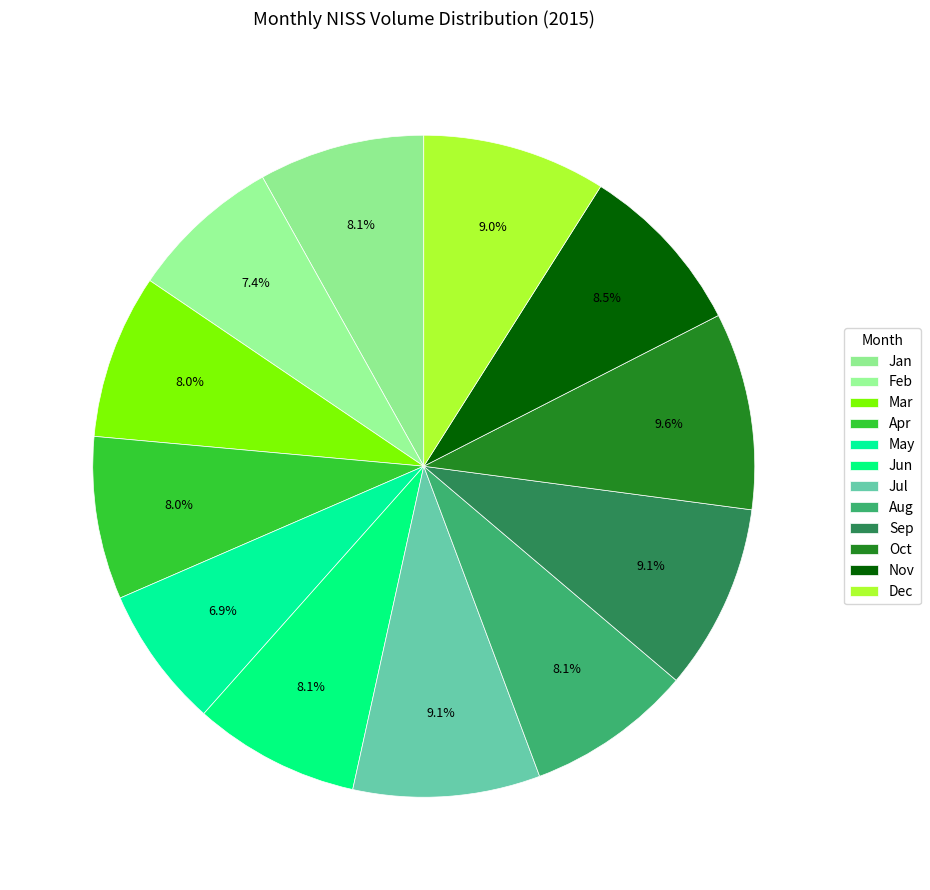

Which category has the biggest portion of the pie?

Oct